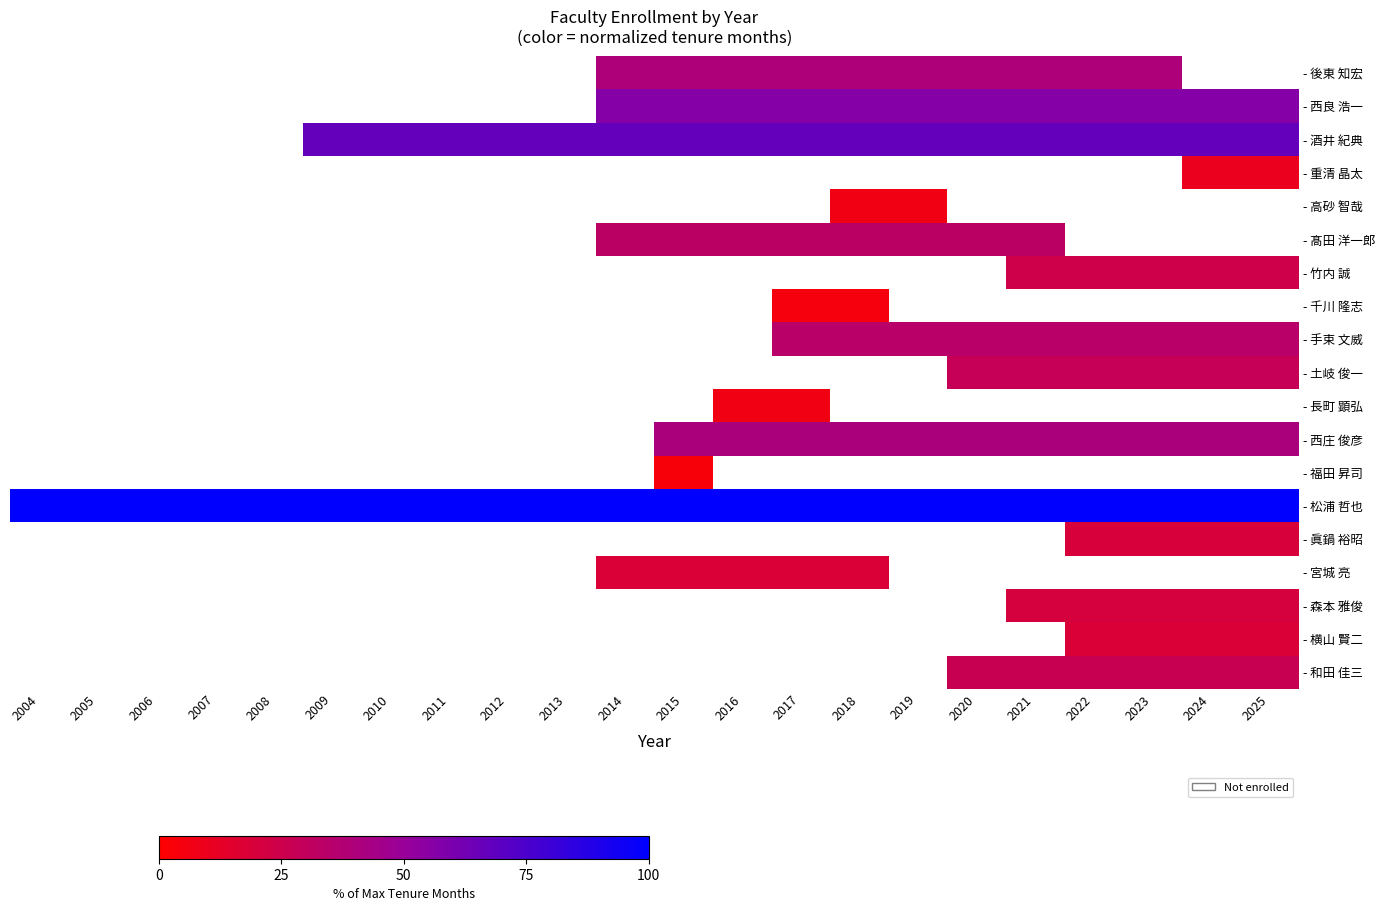

At which category does the chart reach its peak across all series?

2004